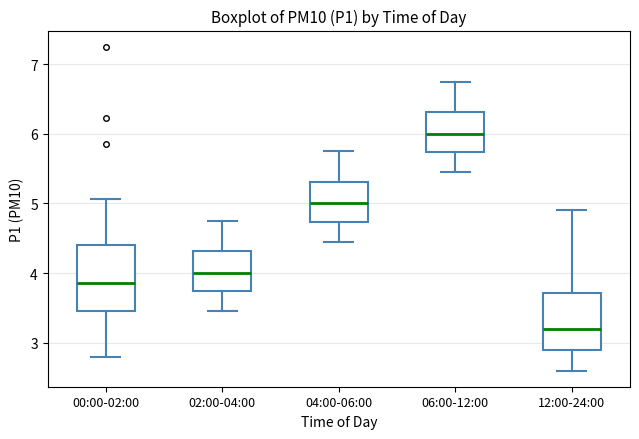

Which box is the tallest, from its lower edge to its upper edge?

00:00-02:00